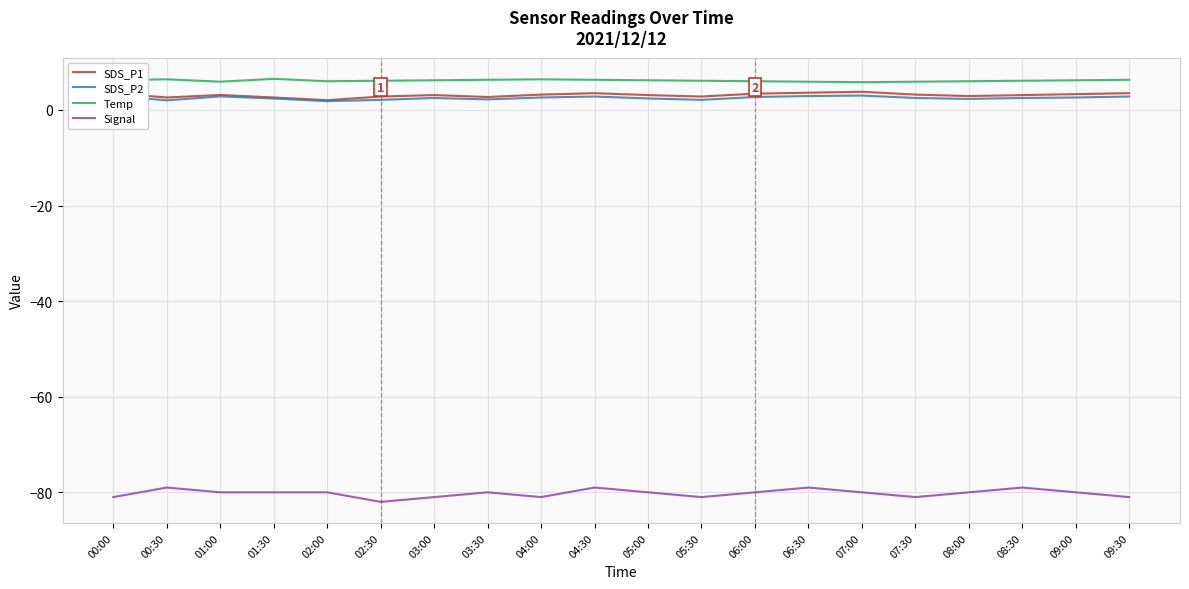

What is the greatest value displayed?

6.5